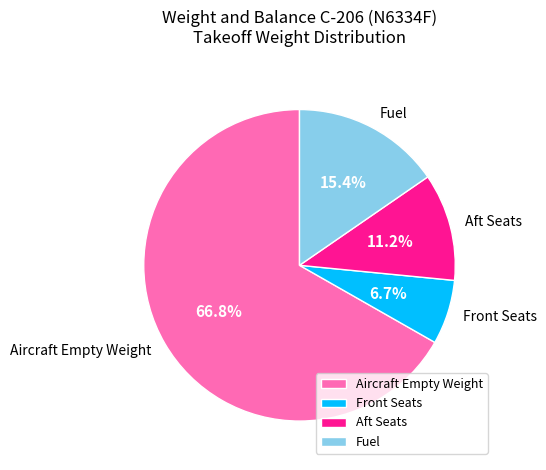

Count the number of slices in the pie.

4